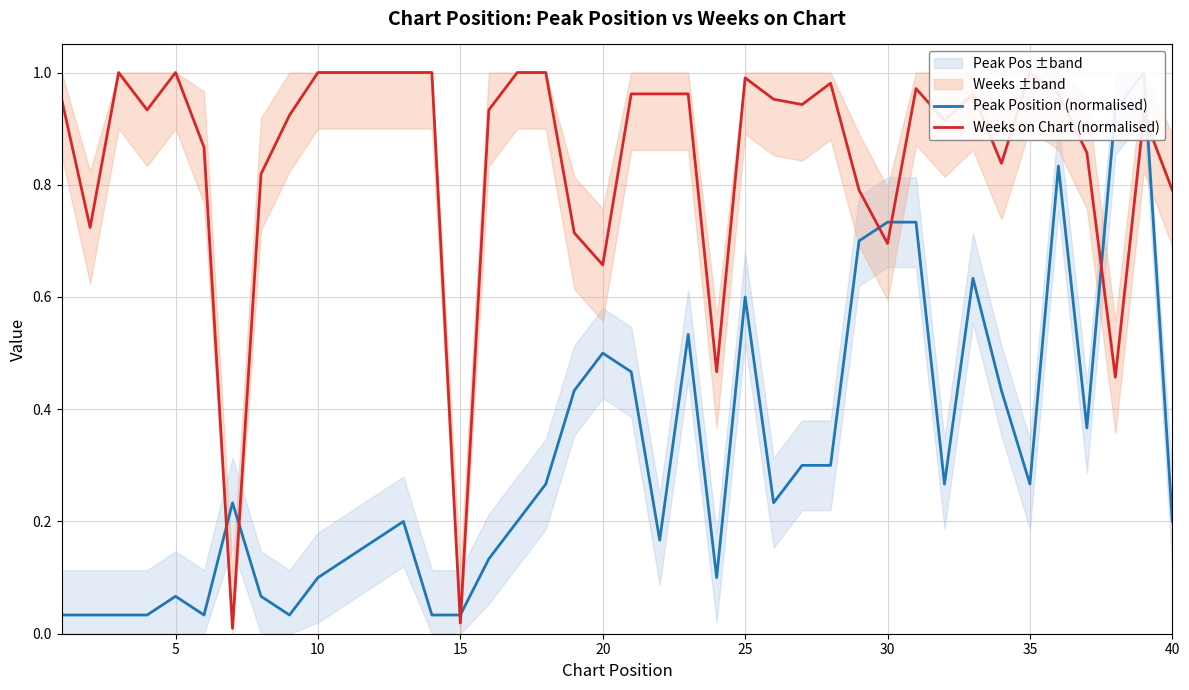

What is the difference between the maximum and minimum values in the Weeks on Chart (normalised) series?

1.0